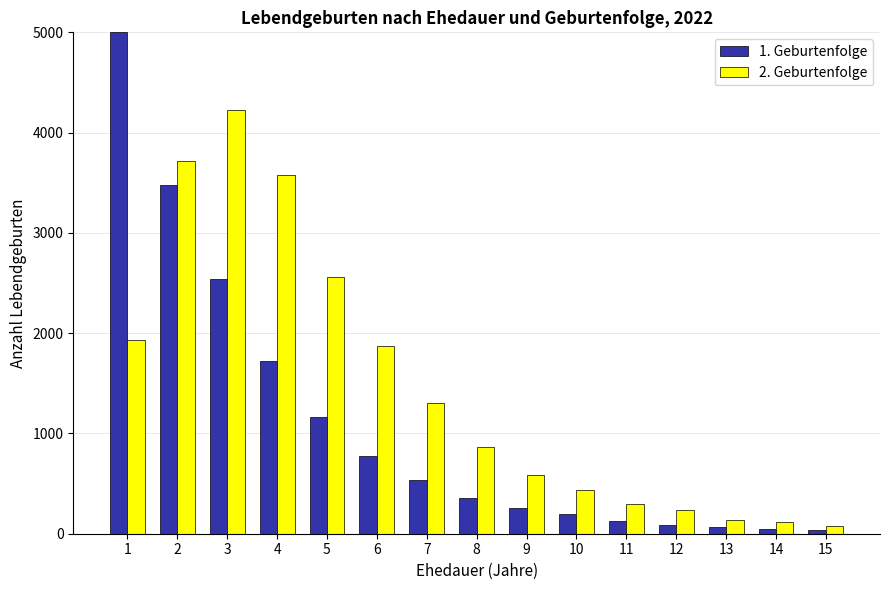

Are the bars horizontal?

No